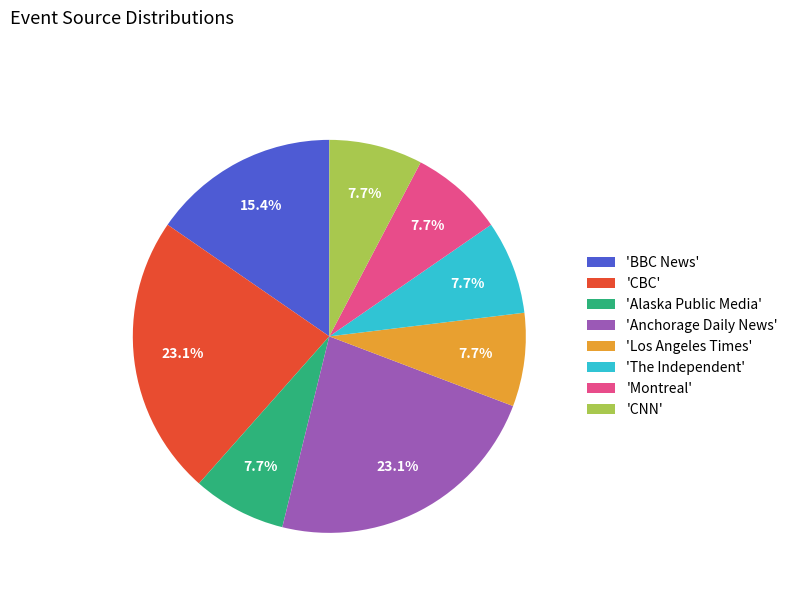

What is the total percentage of 'BBC News' and 'Montreal'?

23.1%